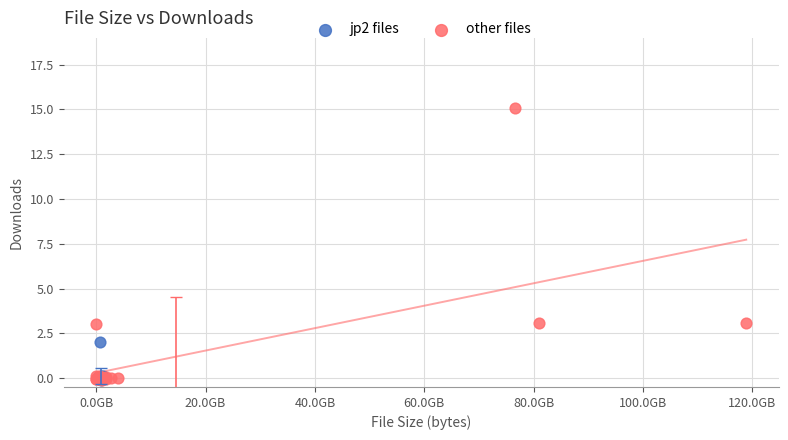

Which series has the largest Y range (max minus min)?

other files